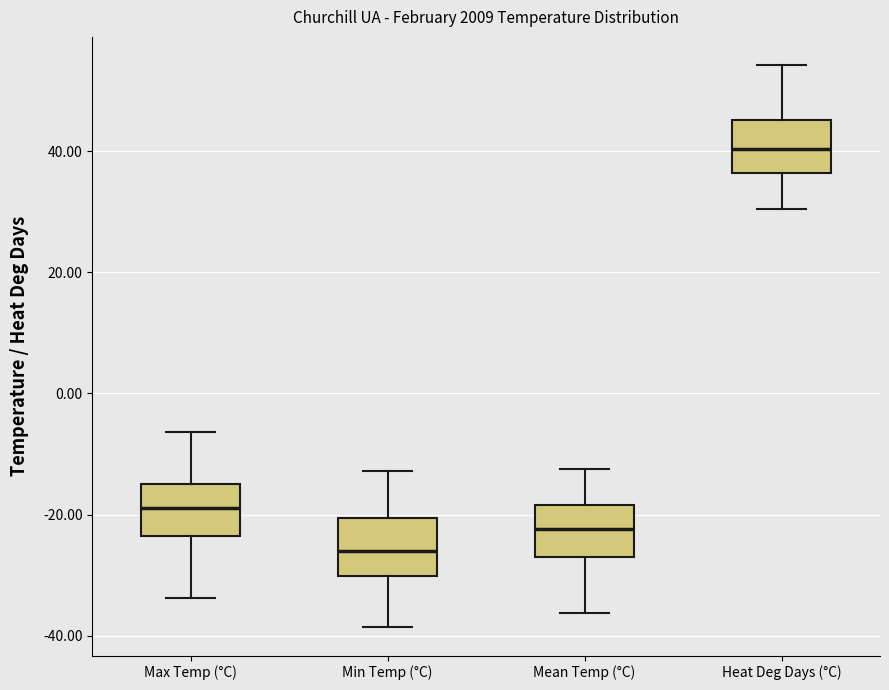

Reading left to right, read every box against the y-axis: the position of its median line, the range the box covers, and the ends of its whiskers. The values are not printed on the chart, so give them approximately, as read against the axis.

Max Temp (°C): median -18, box -24 to -14, whiskers -34 to -6
Min Temp (°C): median -26, box -30 to -20, whiskers -38 to -12
Mean Temp (°C): median -22, box -28 to -18, whiskers -36 to -12
Heat Deg Days (°C): median 40, box 36 to 46, whiskers 30 to 54